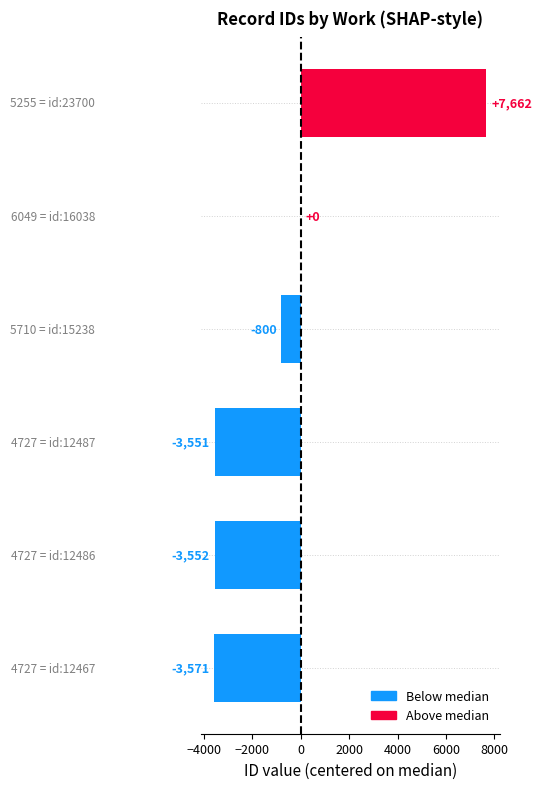

What is the greatest value displayed?

7662